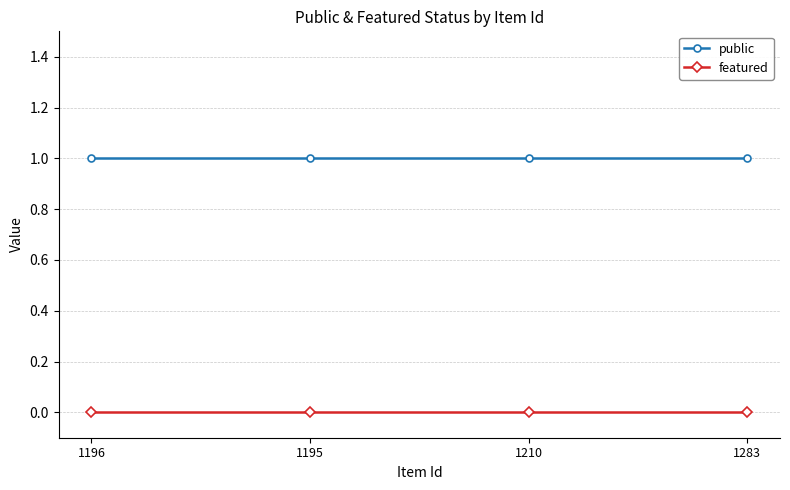

What is the difference between the highest and lowest values at 1195?

1